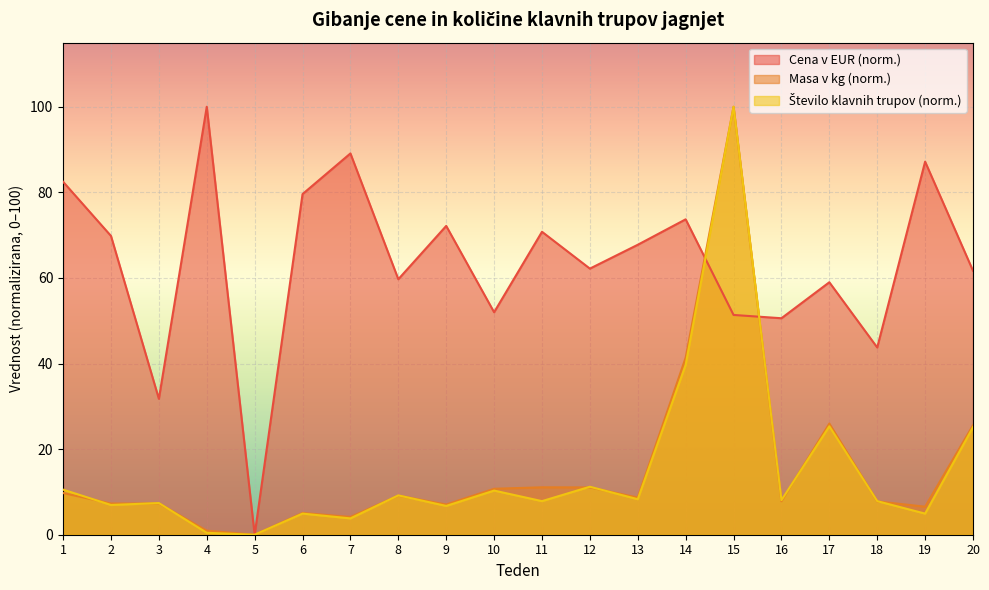

At which label does Cena v EUR reach its peak?

4